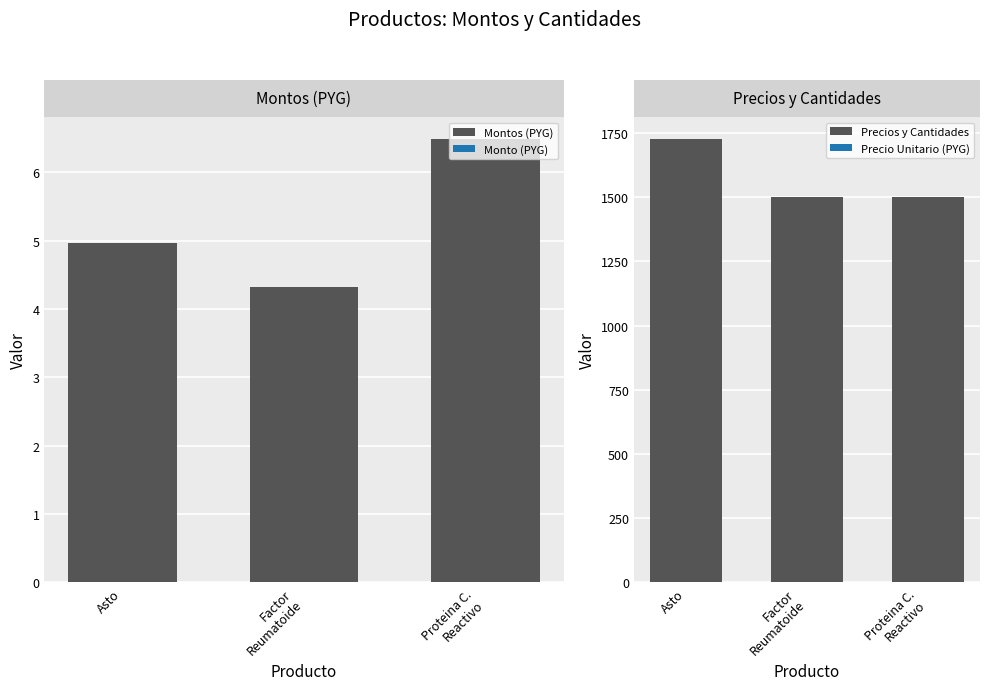

The Montos (PYG) series shows 64800000 at Proteina C.
Reactivo. True or false?

True